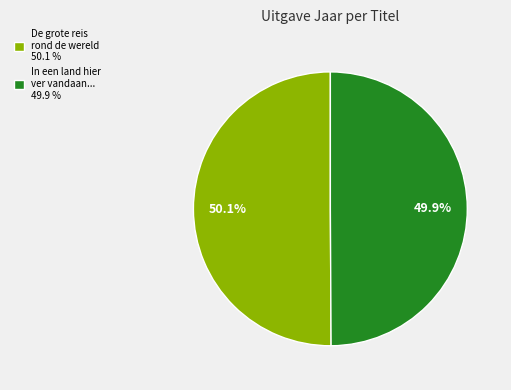

True or false: In een land hier ver vandaan... accounts for 44% of the total.

False